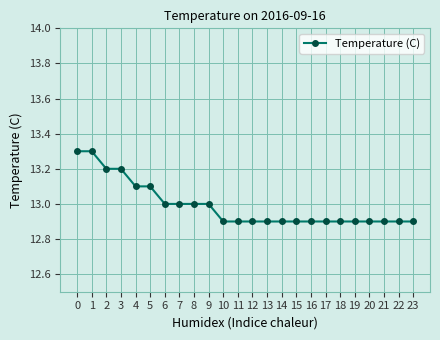

What is the minimum value shown in the chart?

12.9